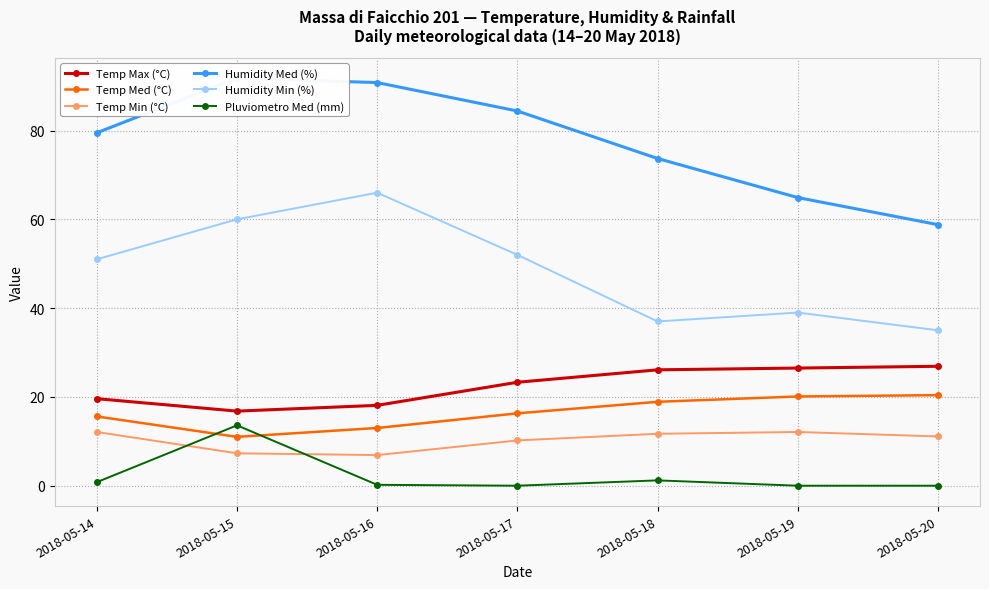

At which label is Humidity Min (%) closest to 50?

2018-05-14